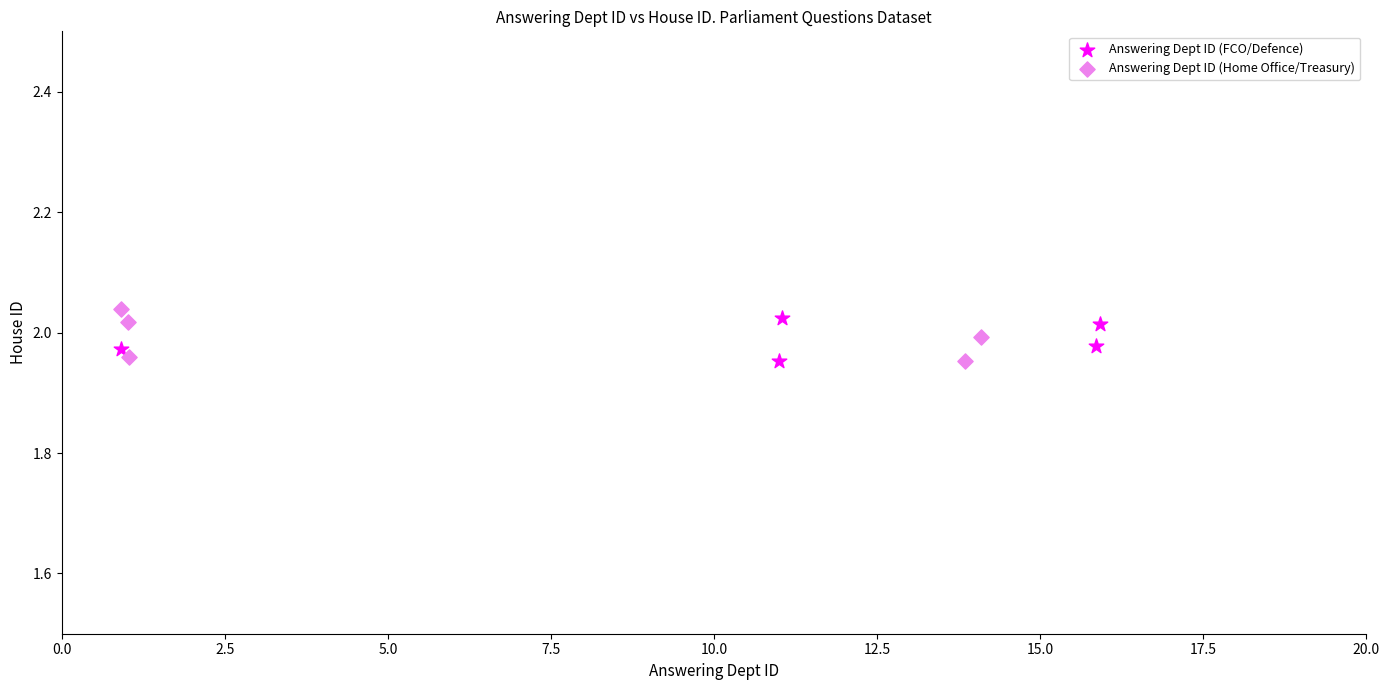

What are all the series names shown in the legend?

Answering Dept ID (FCO/Defence), Answering Dept ID (Home Office/Treasury)